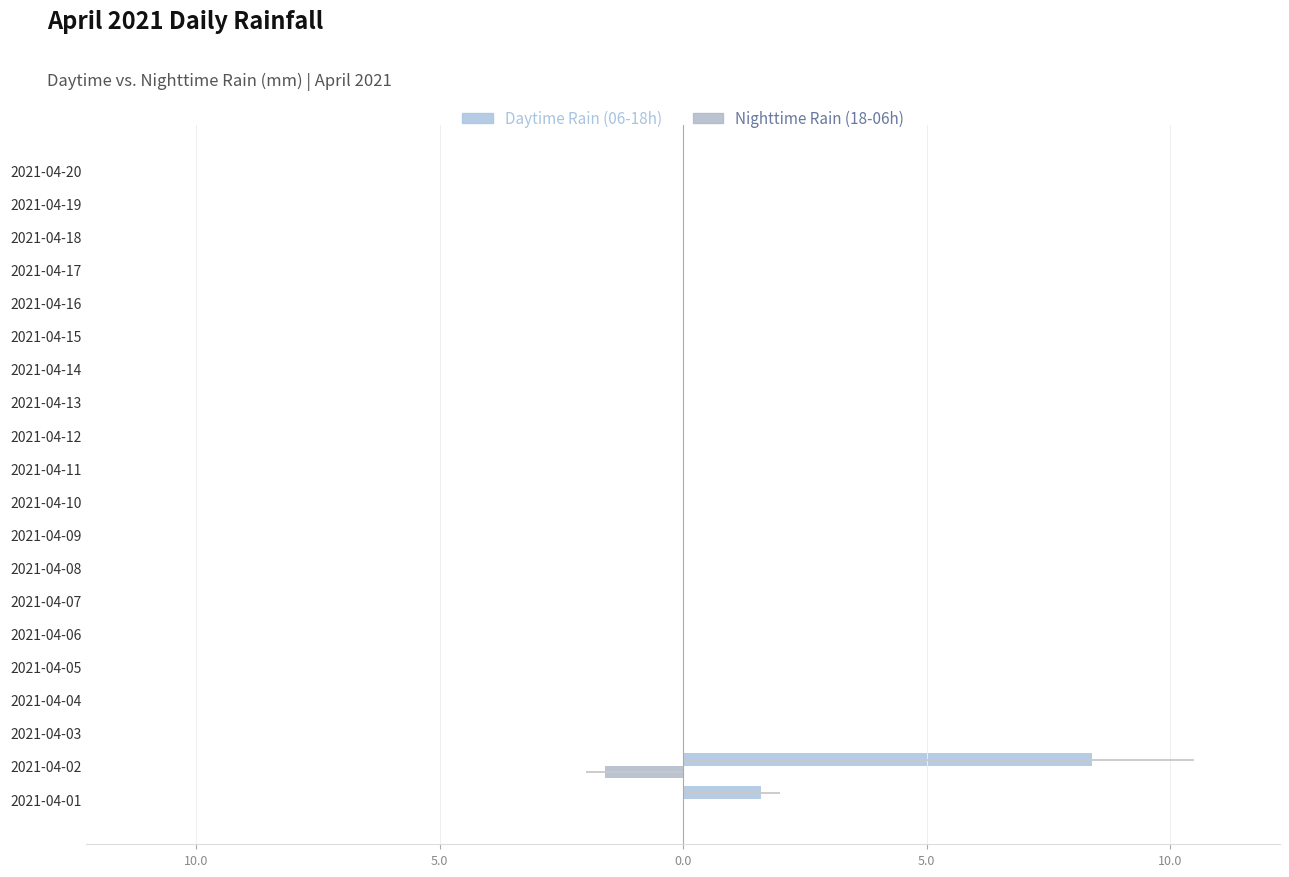

What is the sum of all Daytime Rain (06-18h) values?

10.0